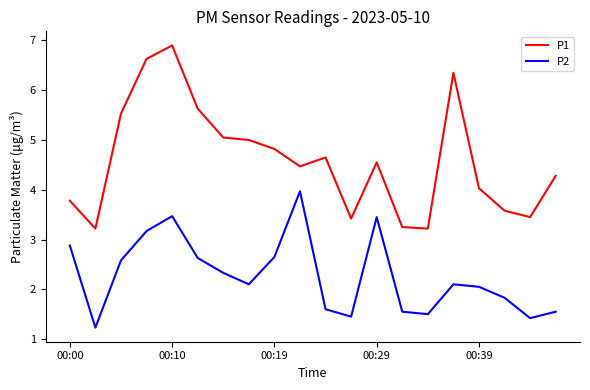

True or false: P2 and P1 intersect in this chart.

False